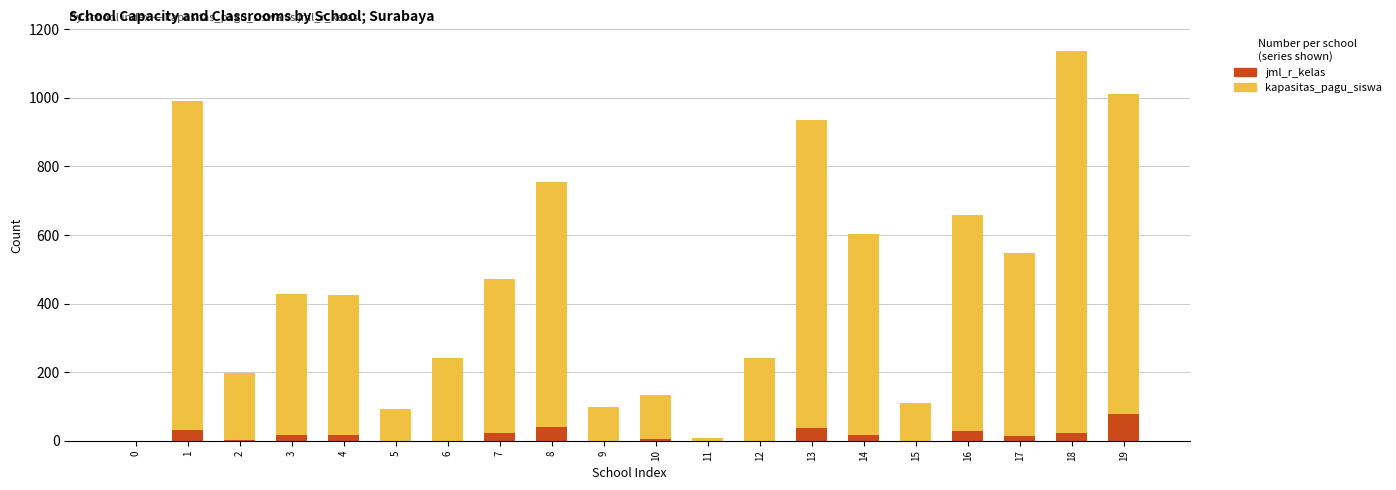

The jml_r_kelas series shows -42 at 5. True or false?

False